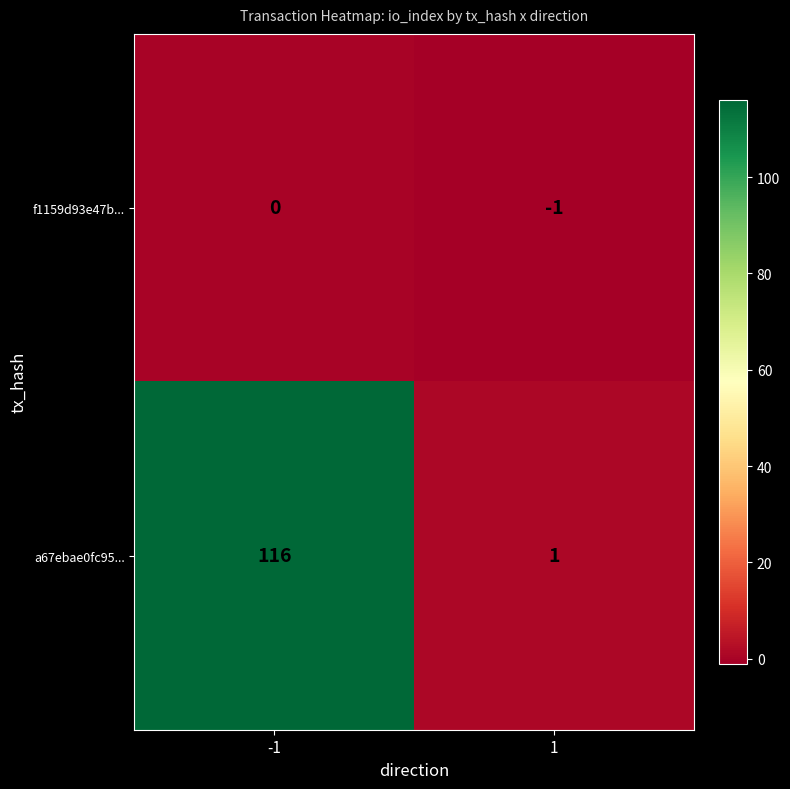

Reading right to left, what are all the values shown in this chart?

f1159d93e47b...: 1=-1	-1=0
a67ebae0fc95...: 1=1	-1=116